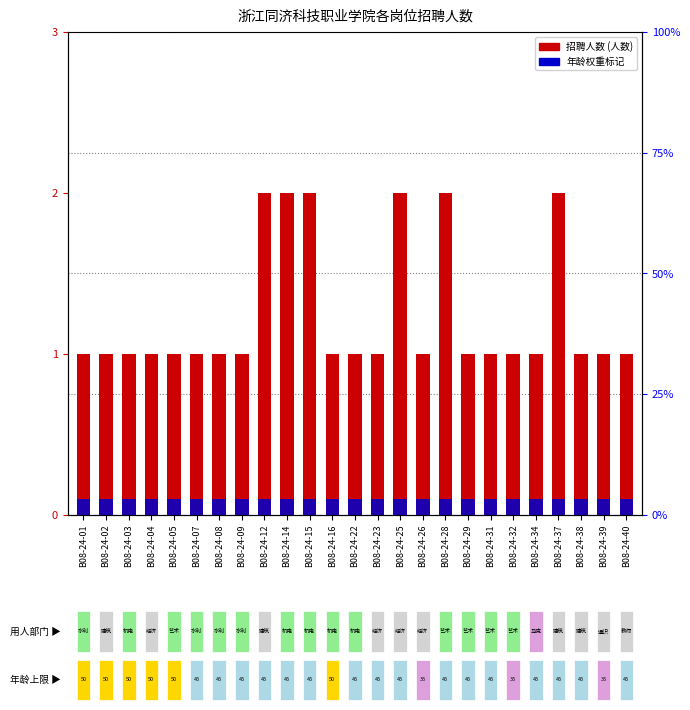

How many groups of bars are there?

25